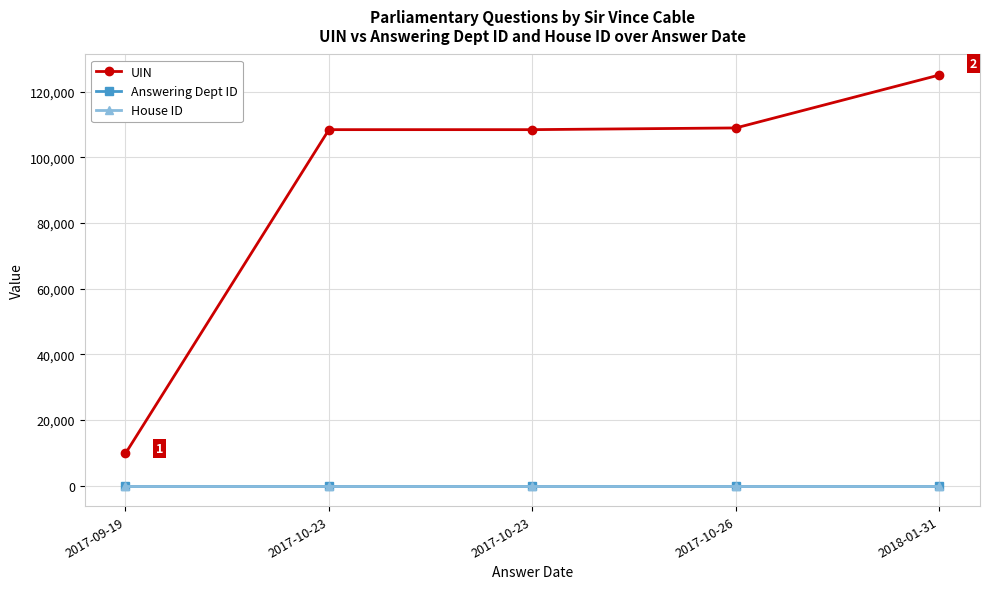

The House ID series shows 1 at 2017-10-23. True or false?

True